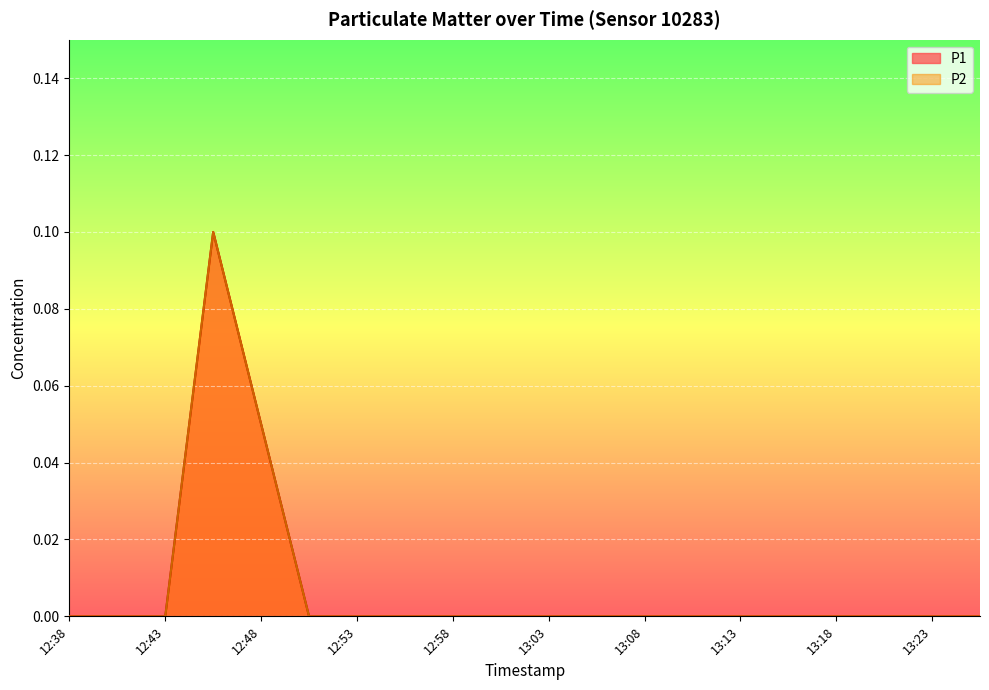

The value of P2 at 12:50 is 0.0. True or false?

False